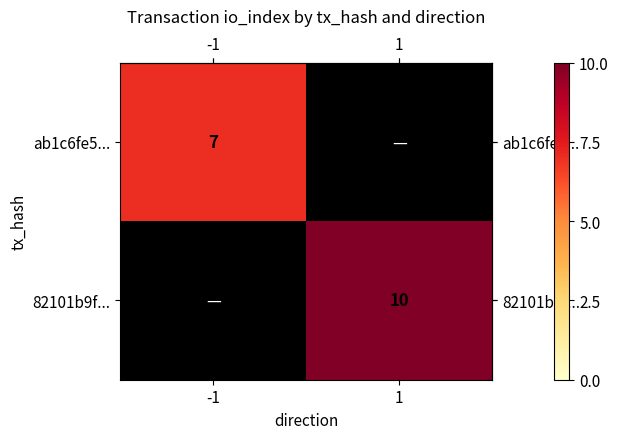

How many positive values does the row_1 series have?

1